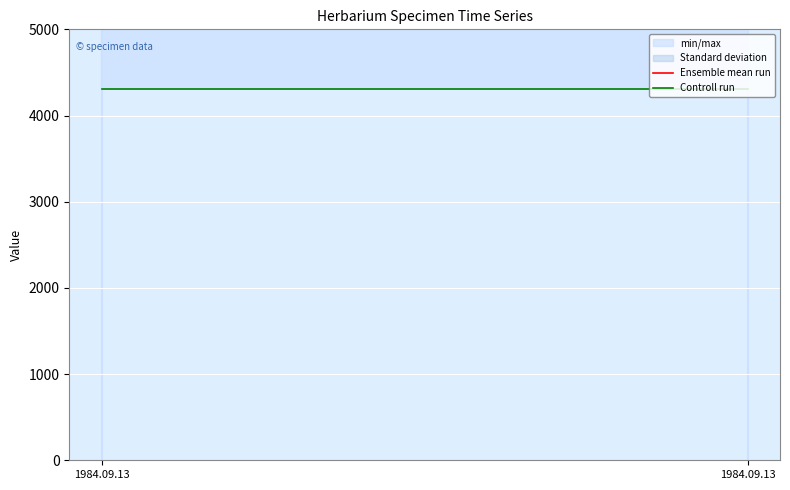

Reading right to left, extract all data points from this chart.

Ensemble mean run: 13106	13105
Controll run: 4305	4305